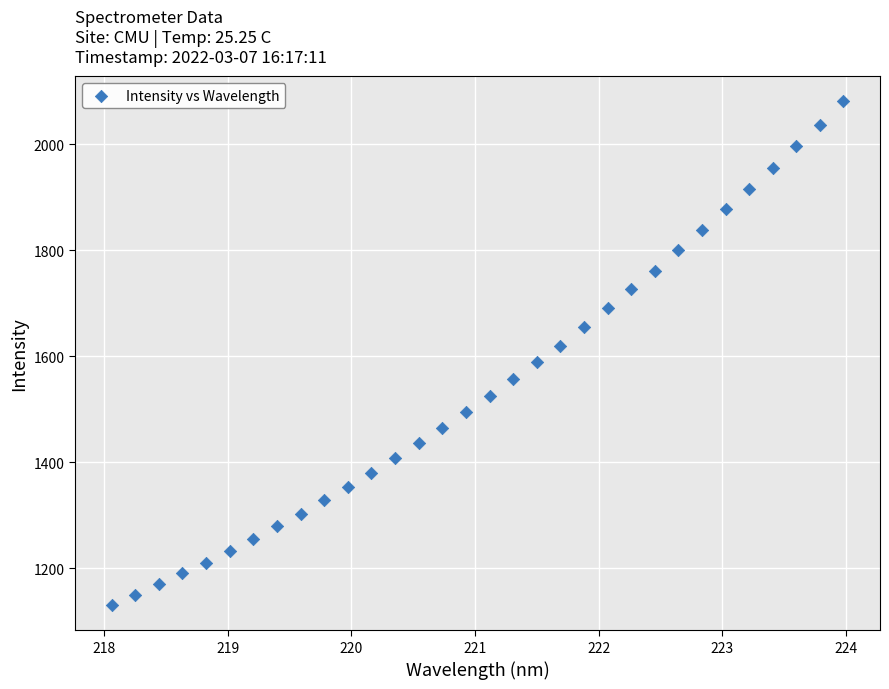

What is the range of Y values (max minus min)?

950.6